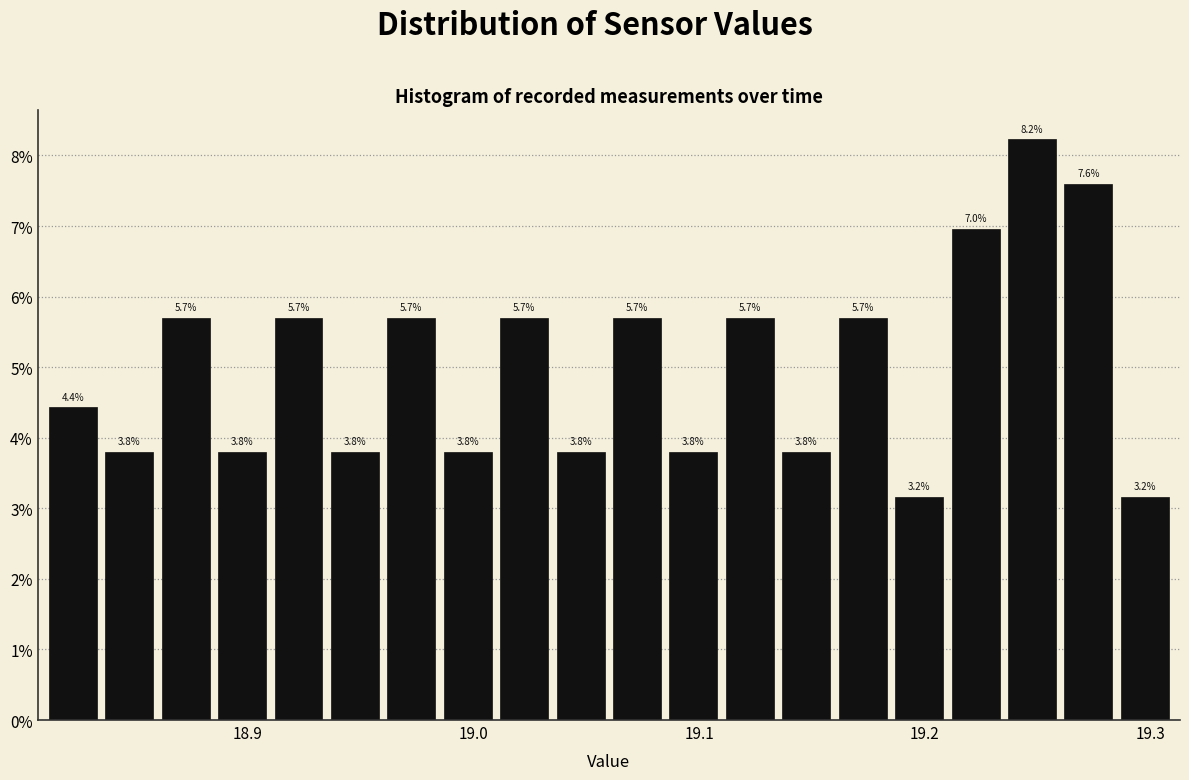

Read against the x-axis, roughly where is the centre of the tallest bar?

19.25